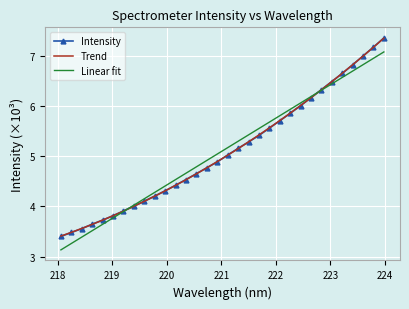

What is the value of the 8th point from the left?

4.0